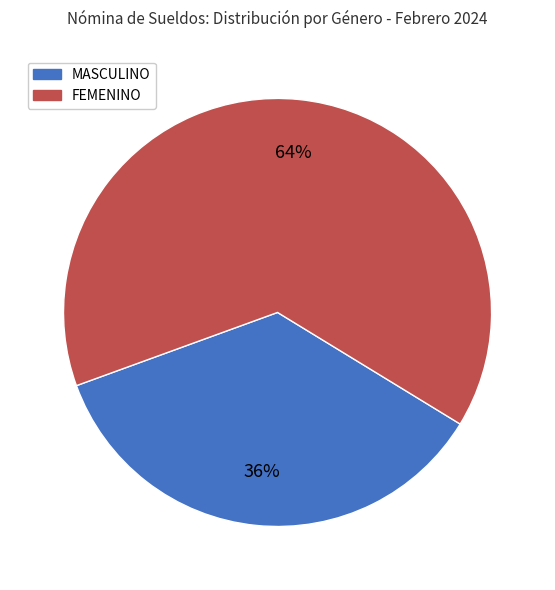

What percentage is the FEMENINO slice, to the nearest percent?

64%